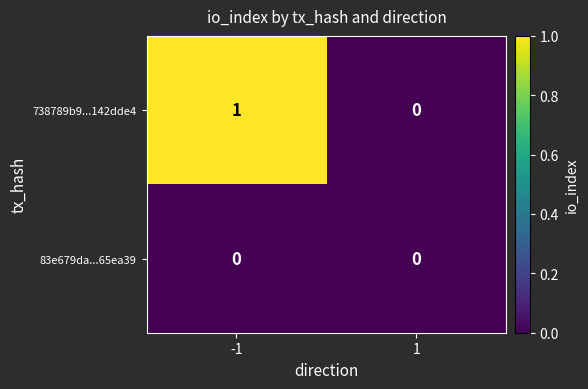

Which series has the largest total across all categories?

738789b9...142dde4